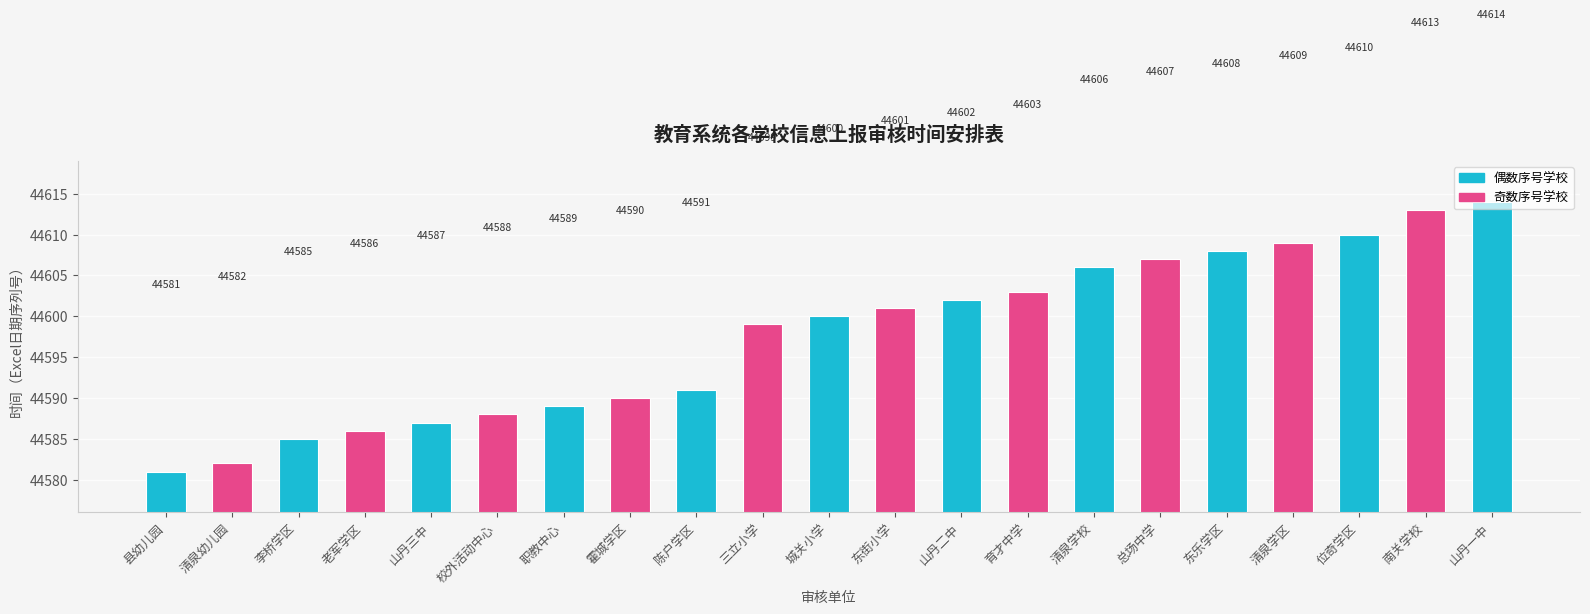

What position from the left is 老军学区?

4